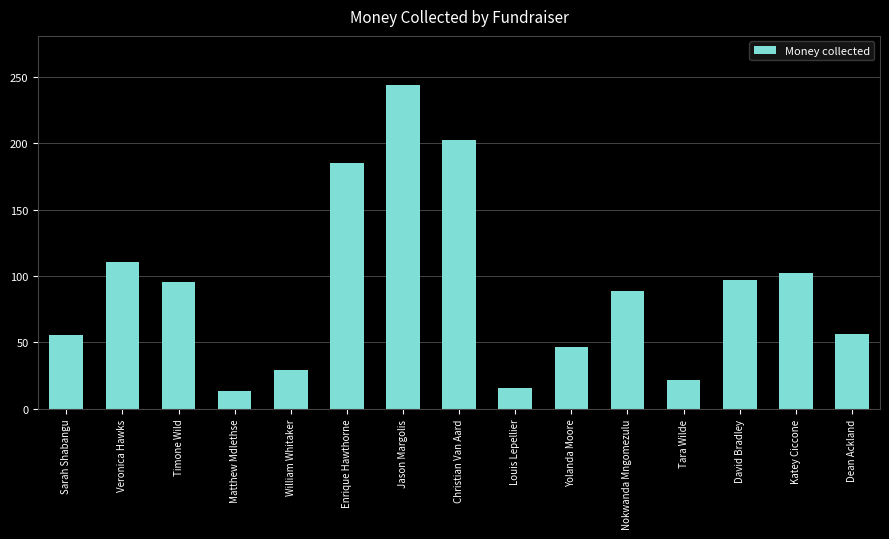

How many bars are there in total?

15